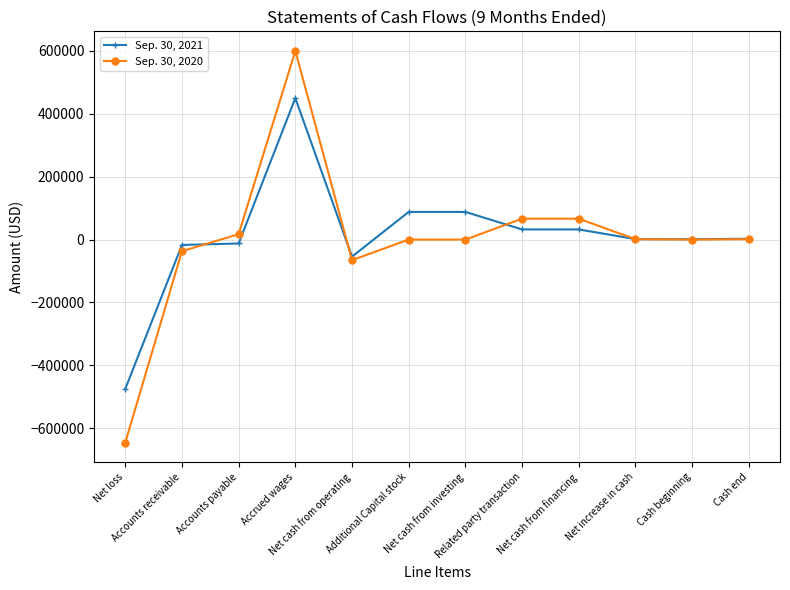

What is the lowest value of the Sep. 30, 2021 series?

-474800